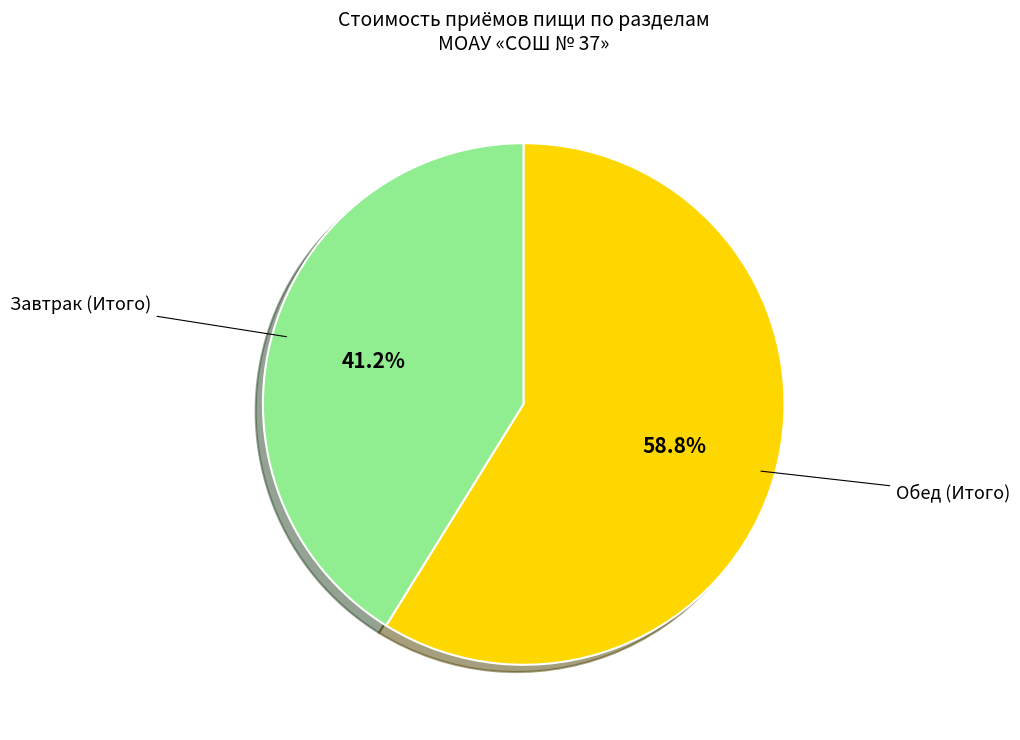

Is there any slice that represents more than half of the pie?

Yes